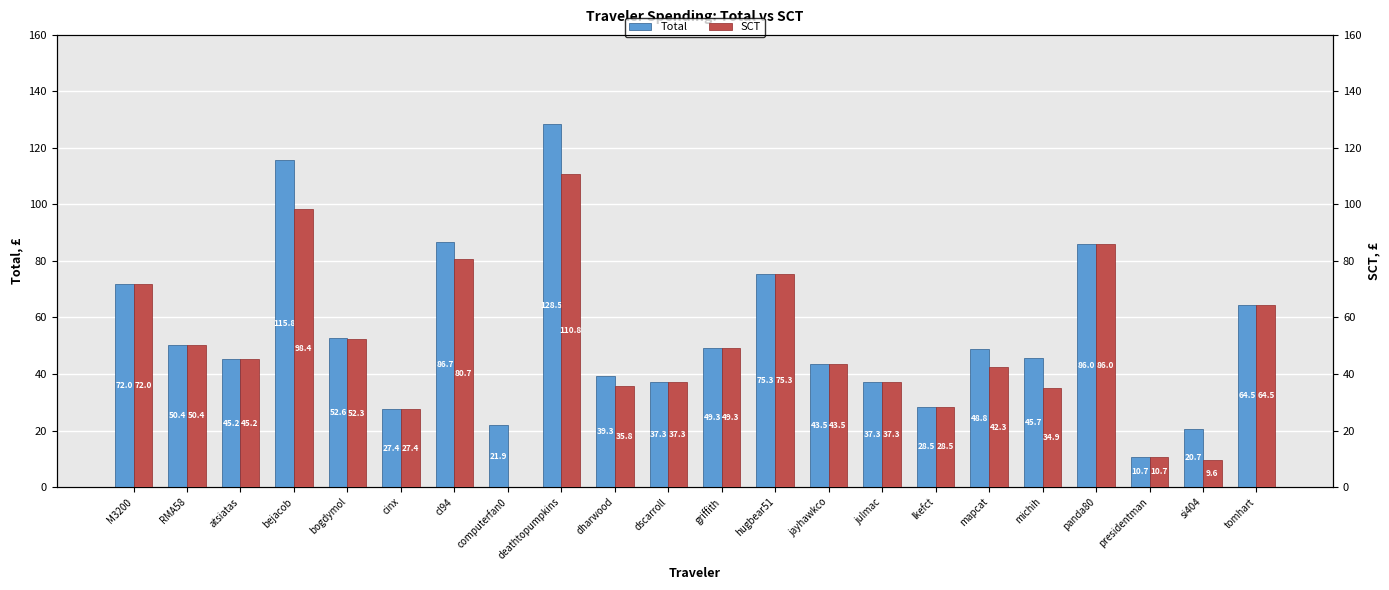

Which series has the largest total across all categories?

Total